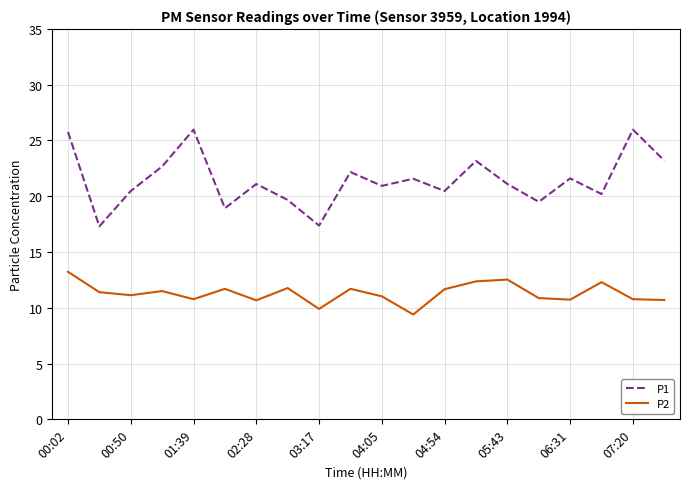

Which series has the largest total across all categories?

P1